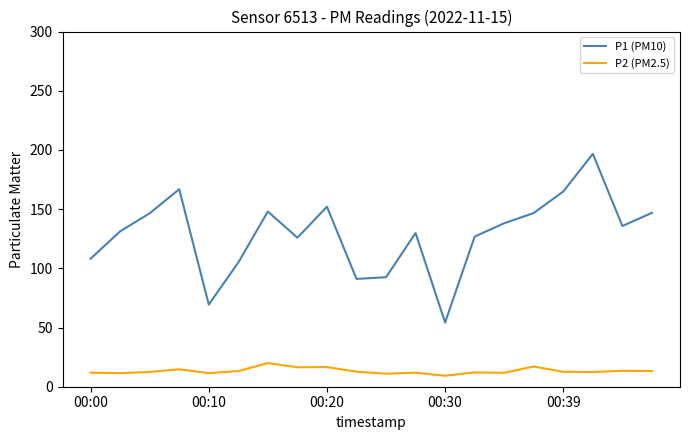

True or false: P1 (PM10) and P2 (PM2.5) intersect in this chart.

False